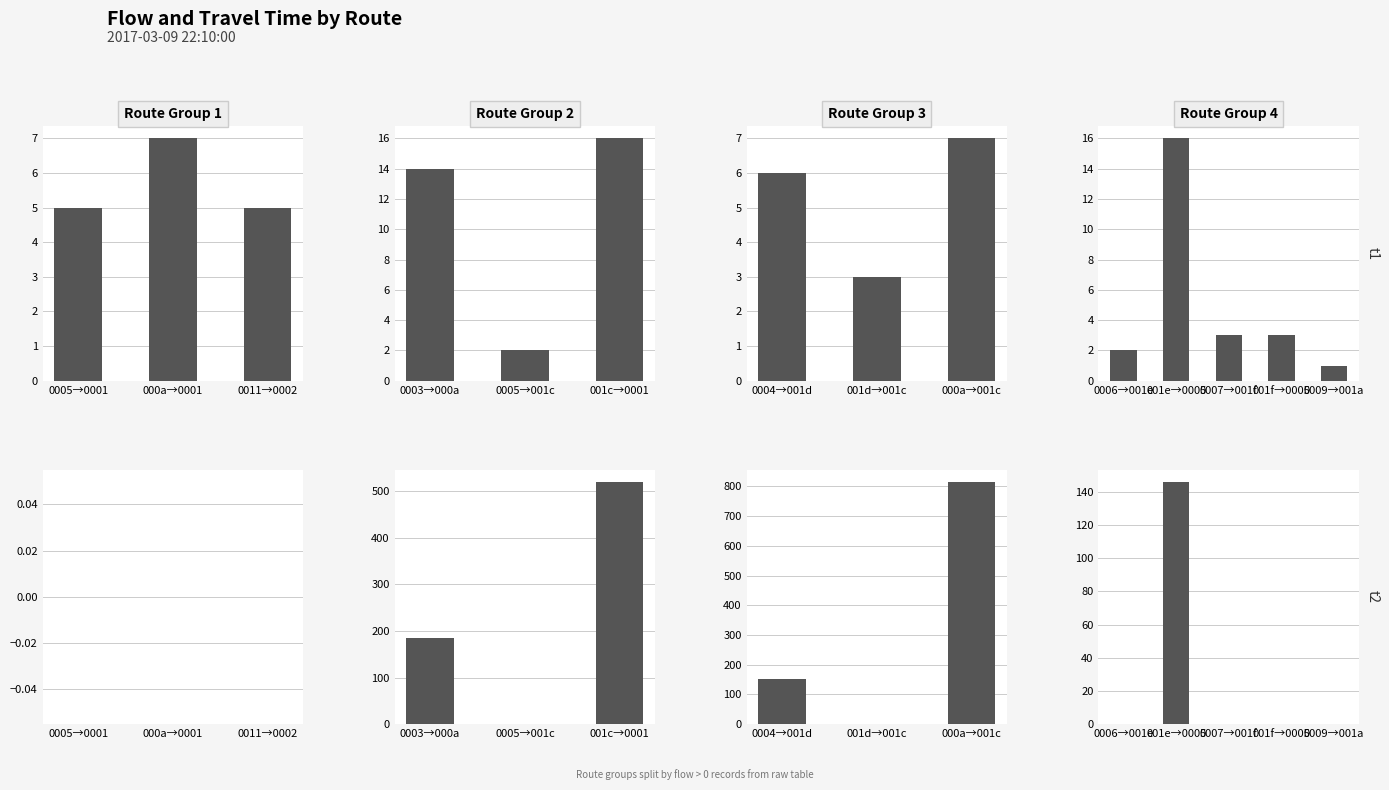

What is the maximum value for 流量 (Flow)?

16